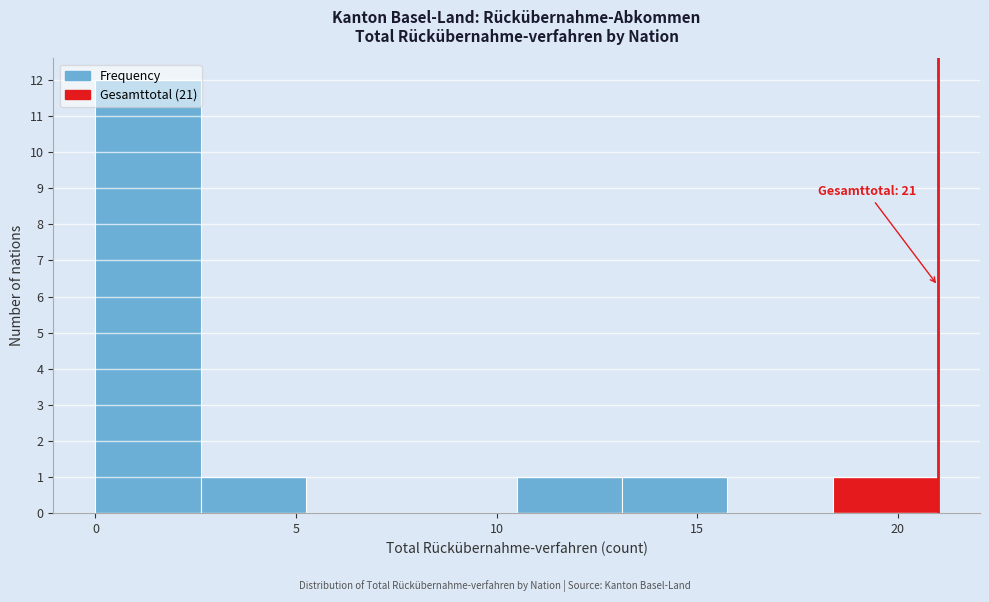

Over which range of the x-axis is the bar tallest?

0.0 to 2.5